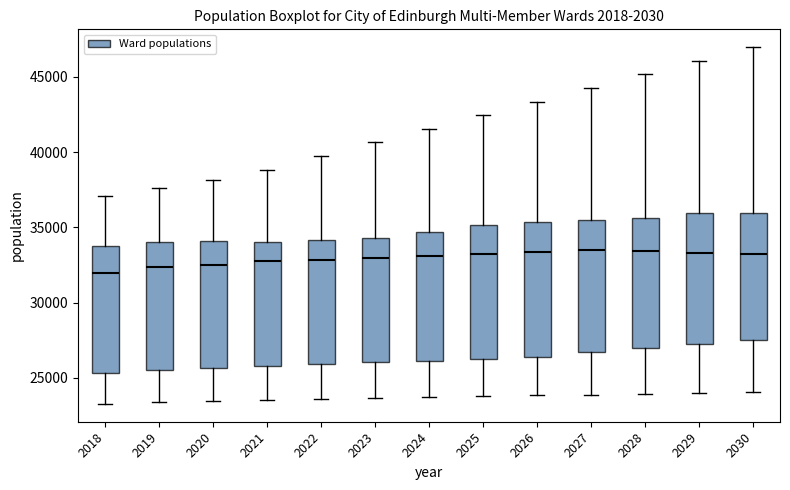

Where is the upper edge of the box at x = 2028 on the y-axis? The values are not printed on the chart, so give them approximately, as read against the axis.

35500